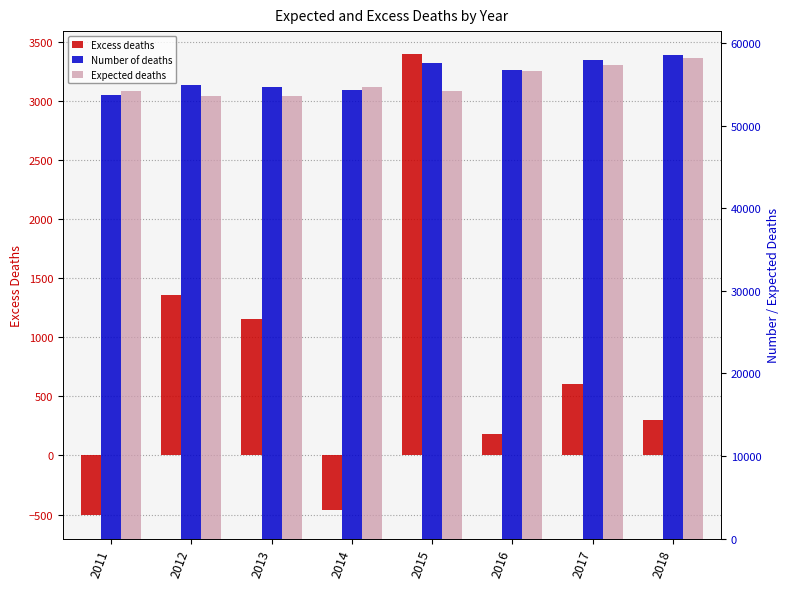

Reading right to left, what are all the values shown in this chart?

Excess deaths: 2018=299	2017=607	2016=178	2015=3393	2014=-463	2013=1155	2012=1359	2011=-508
Number of deaths: 2018=58503	2017=57883	2016=56728	2015=57579	2014=54239	2013=54700	2012=54937	2011=53661
Expected deaths: 2018=58204	2017=57276	2016=56550	2015=54186	2014=54702	2013=53545	2012=53578	2011=54169